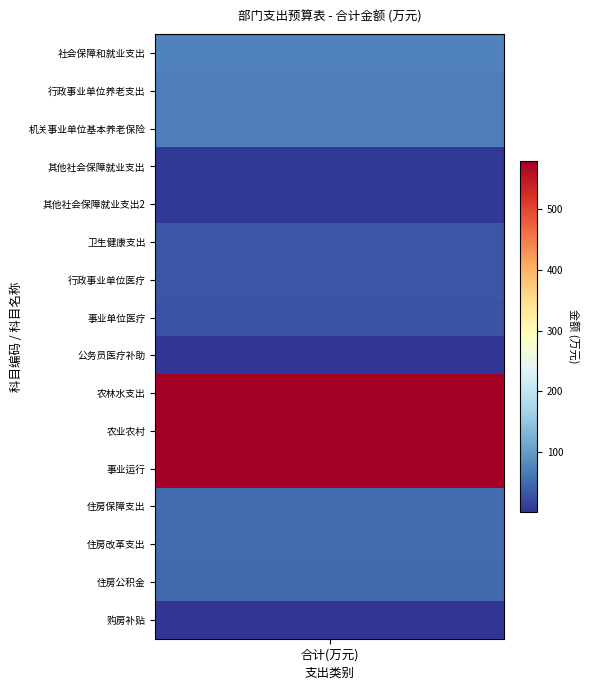

What is the maximum value shown in the chart?

580.1